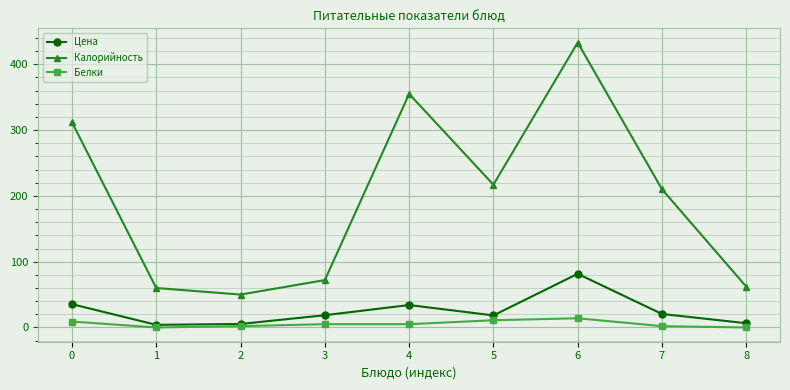

The value of Белки at 8 is 0.0. True or false?

True